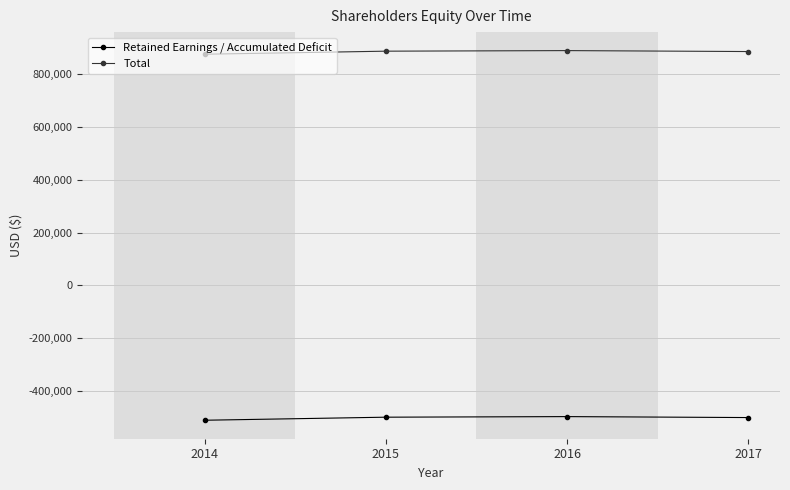

List the series in order of their peak value, highest first.

Total, Retained Earnings / Accumulated Deficit